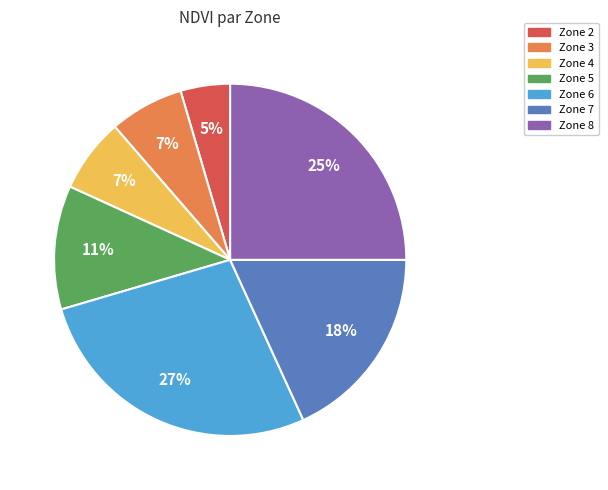

To the nearest percent, what is the average slice percentage?

14%